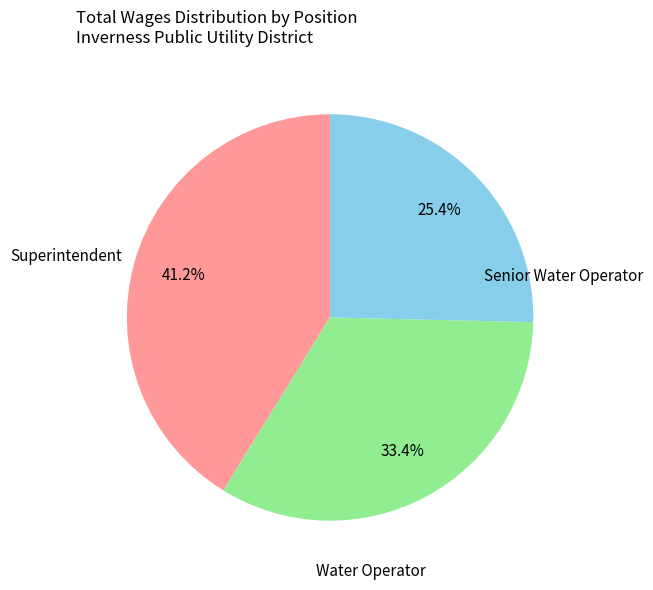

To the nearest percent, what is the average slice percentage?

33%